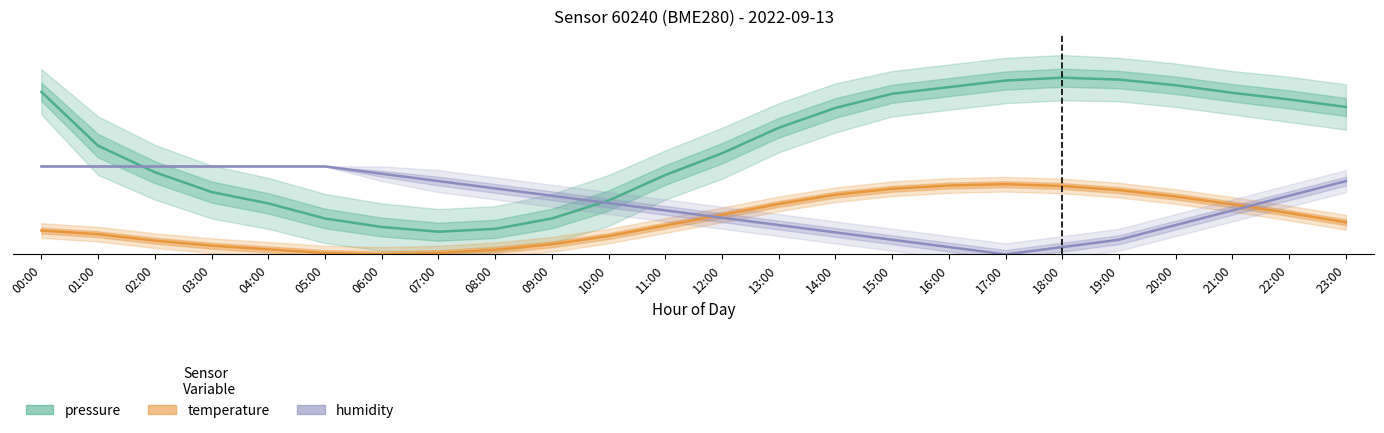

What is the difference between the maximum and second lowest values in the temperature series?

72.9